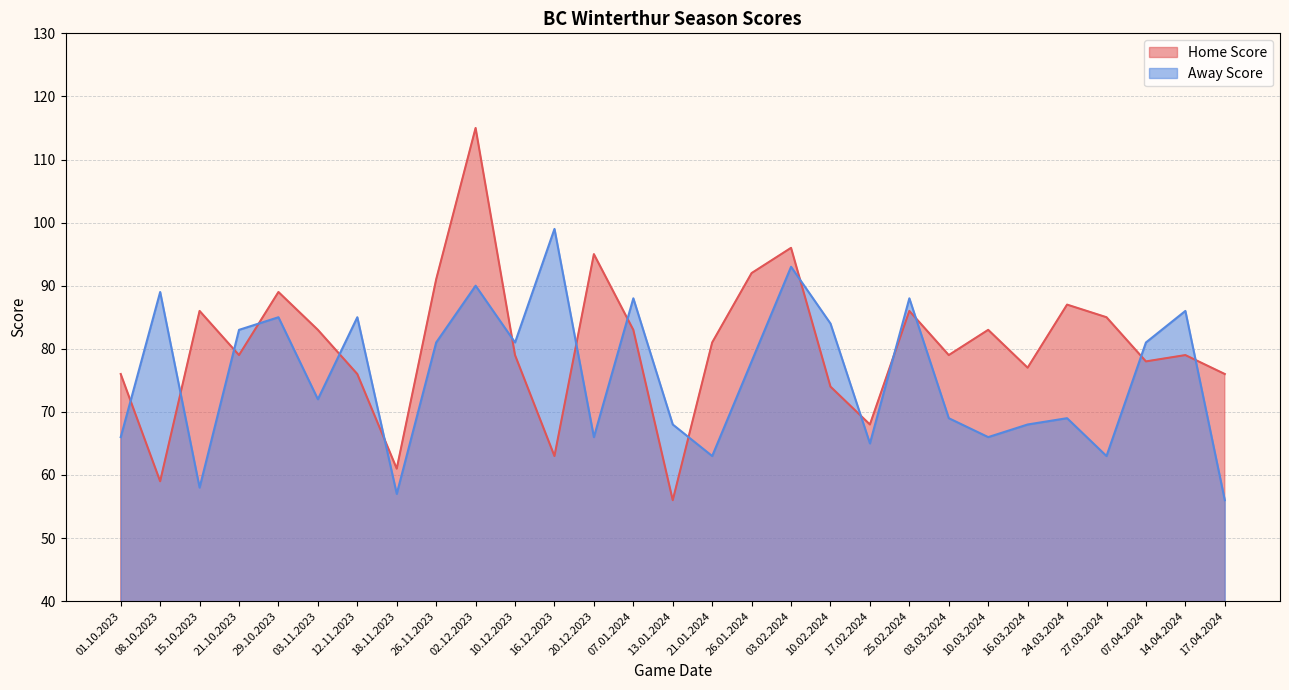

Does the chart have visible grid lines?

Yes